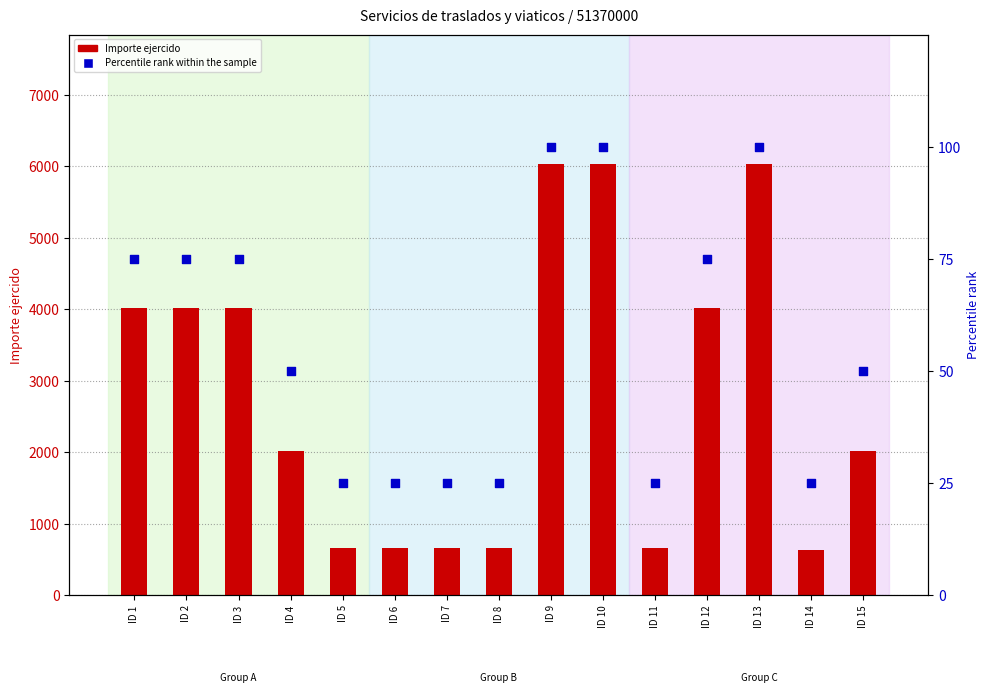

Which series has the largest total across all categories?

Importe ejercido